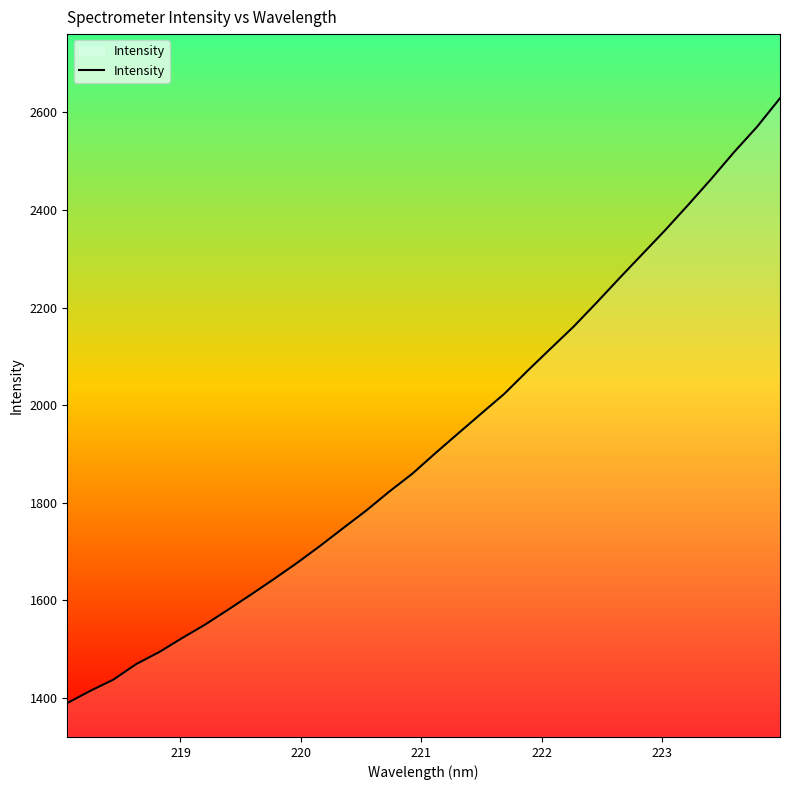

What is the maximum value shown in the chart?

2629.1